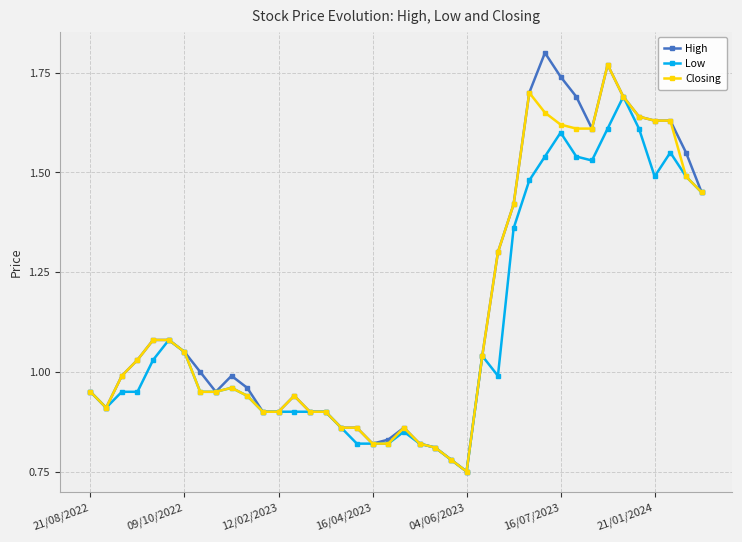

Which series has the largest range (max minus min)?

High